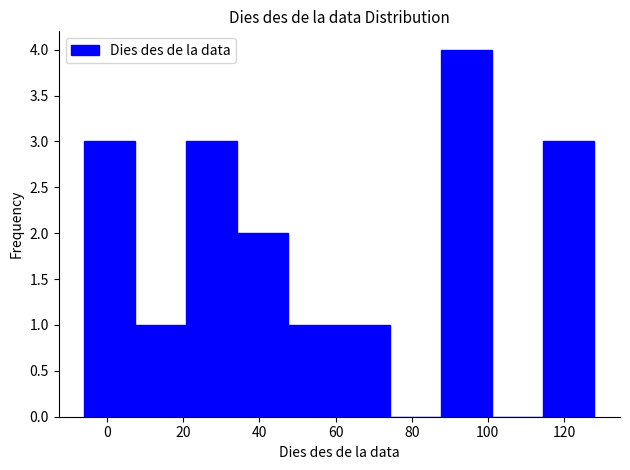

Reading left to right, transcribe this chart: for each bar, give the range it covers on the x-axis and its height. Neither the bar edges nor the heights are printed on the chart, so give them approximately, as read against the axes.

-6.0 to 7.4: 3
7.4 to 20.8: 1
20.8 to 34.2: 3
34.2 to 47.6: 2
47.6 to 61.0: 1
61.0 to 74.4: 1
74.4 to 87.8: 0
87.8 to 101.2: 4
101.2 to 114.6: 0
114.6 to 128.0: 3